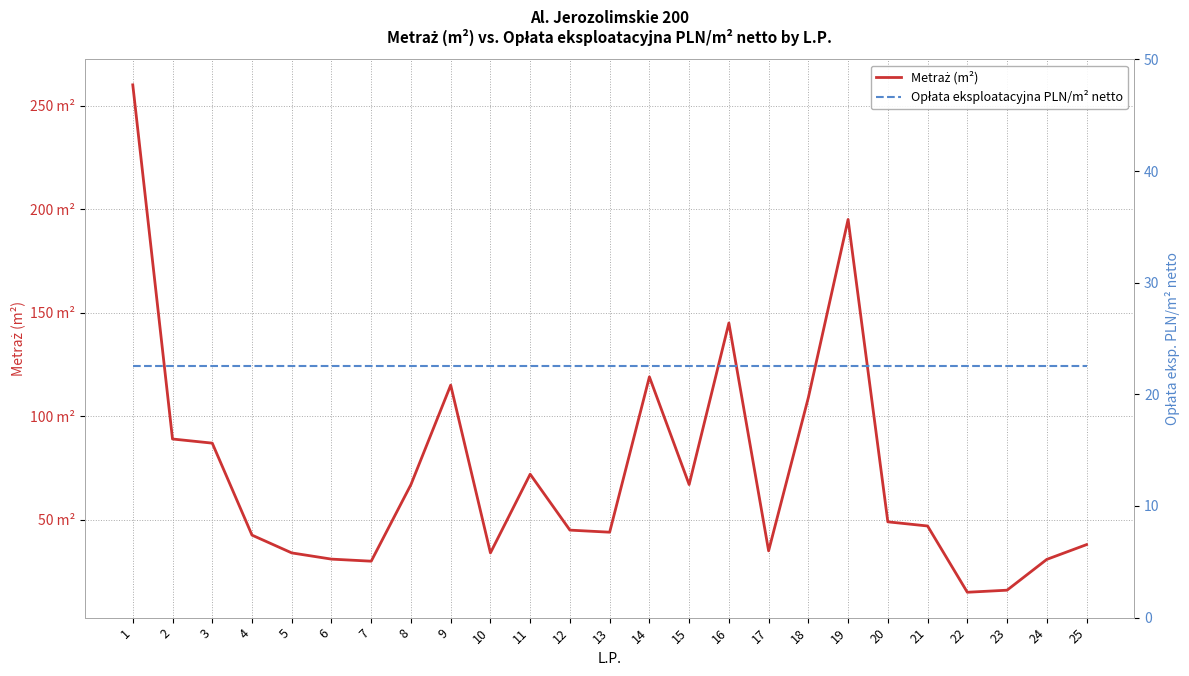

In Metraż (m²), how many points are higher than both neighbors (excluding endpoints)?

5